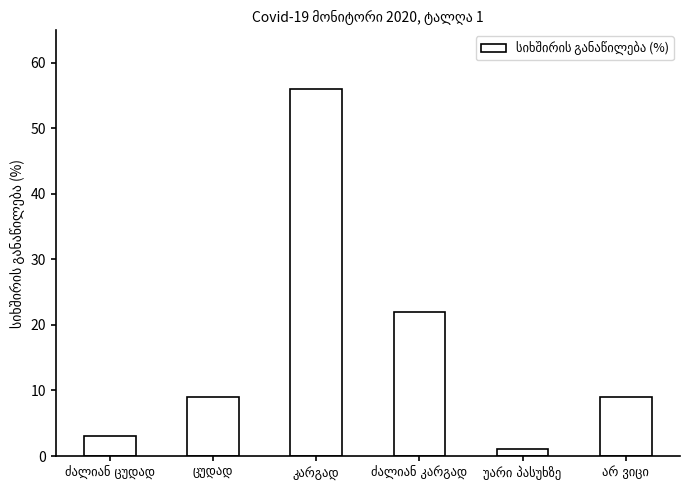

How many bars are there in total?

6